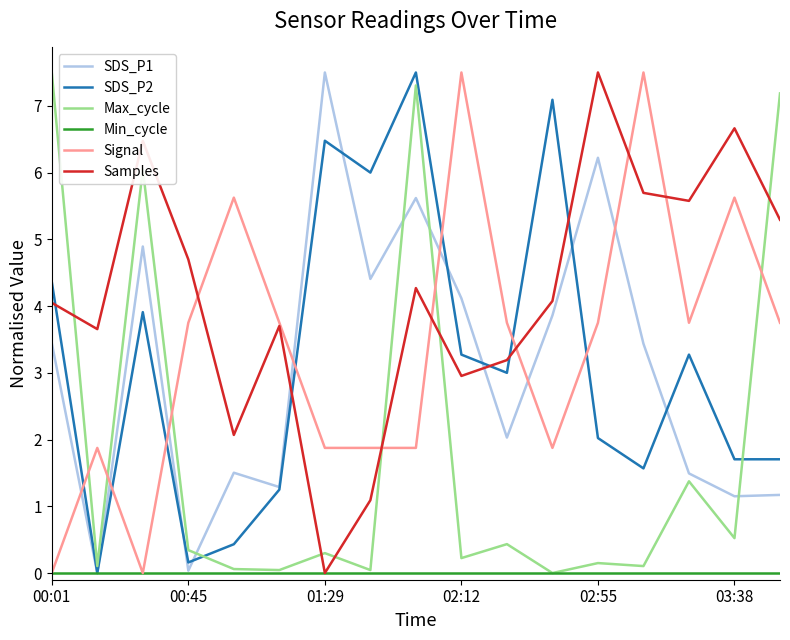

Which series has the largest total across all categories?

Samples